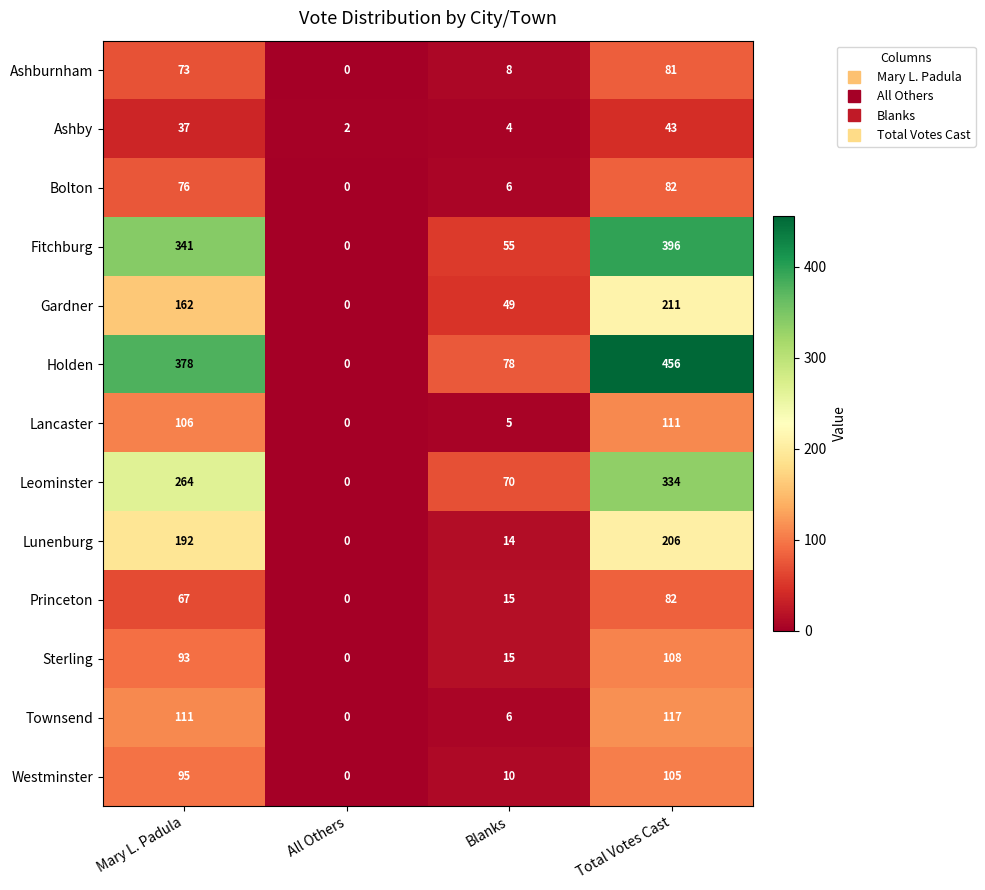

What is the difference between the maximum and second lowest values in the Lancaster series?

106